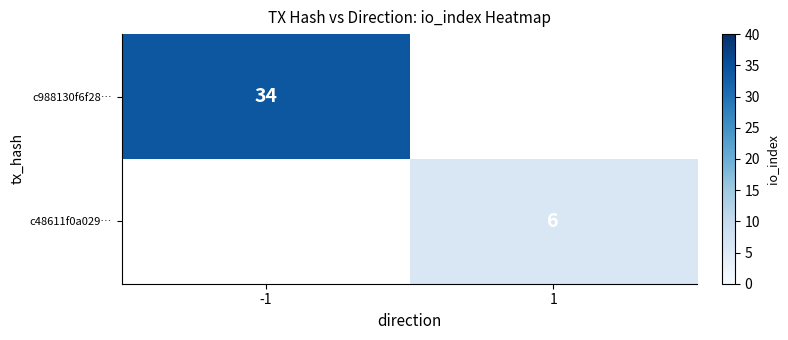

The value of c988130f6f28… at -1 is 61. True or false?

False